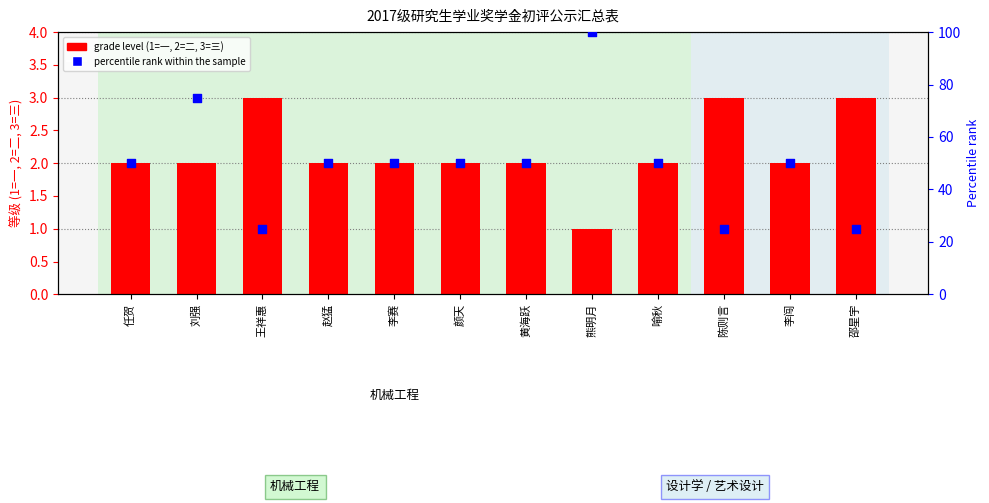

At which category is the sum across all series the highest?

熊明月